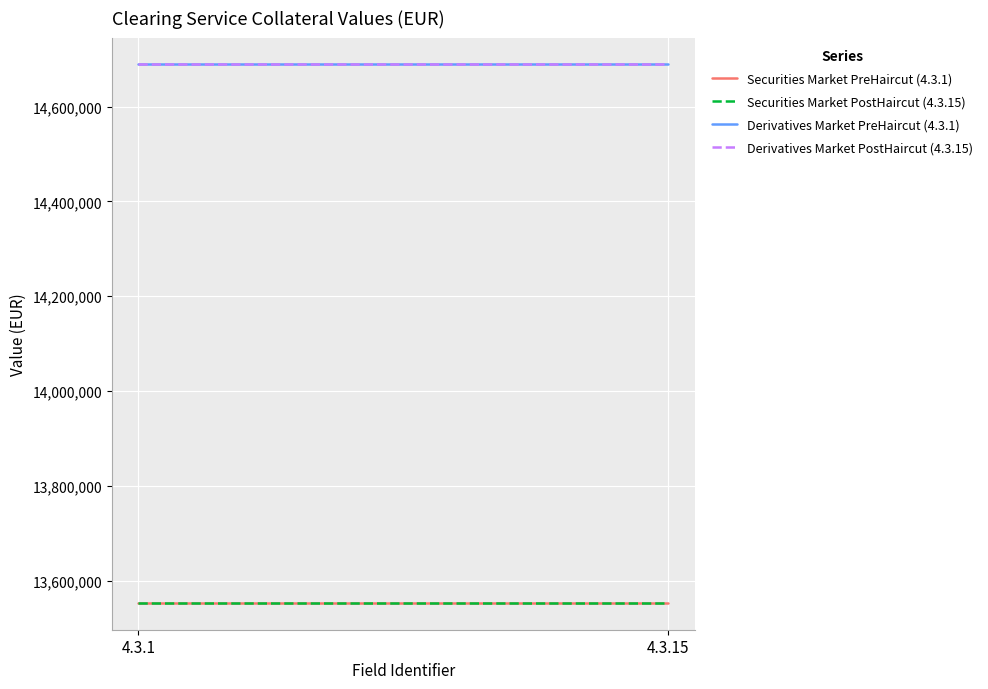

Where is Securities Market PostHaircut (4.3.15) nearest to the value 13553095?

4.3.1